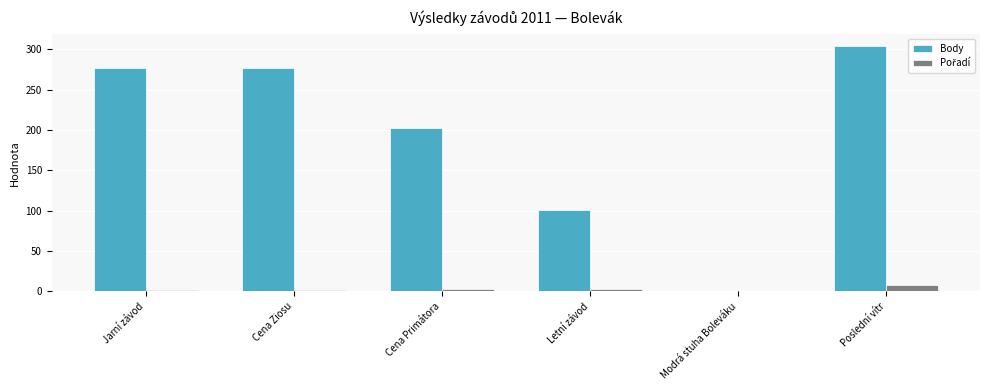

At which category is the sum across all series the highest?

Poslední vítr